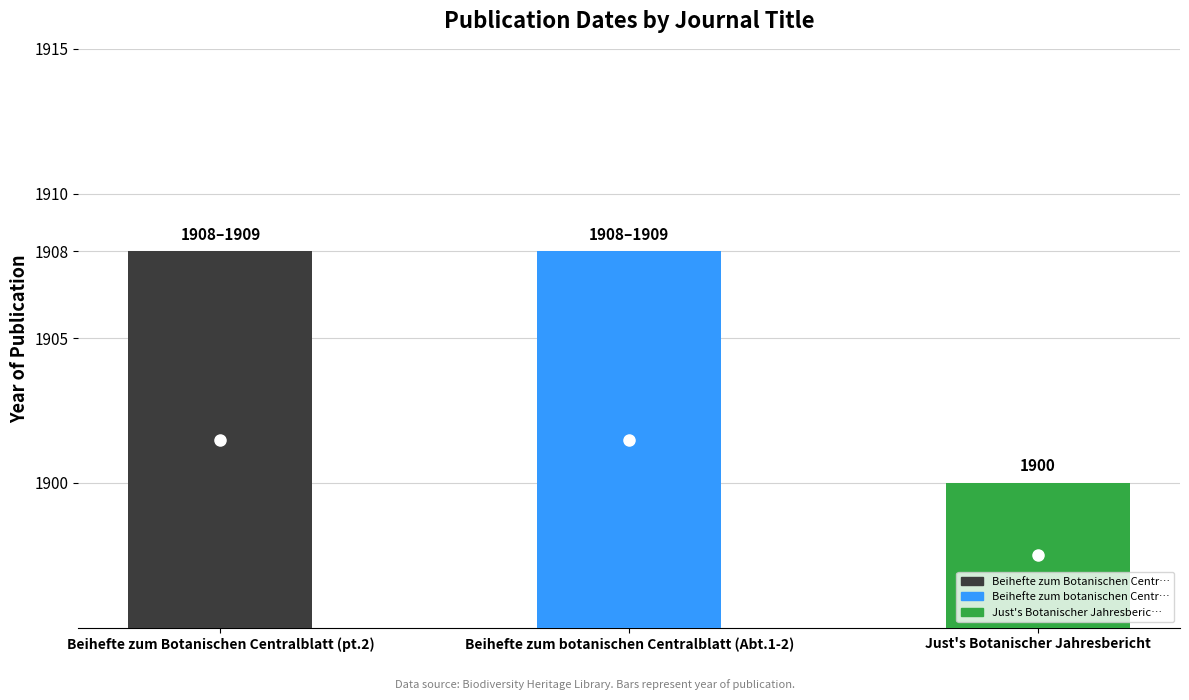

Which category has the lowest value across all series?

Just's Botanischer Jahresbericht